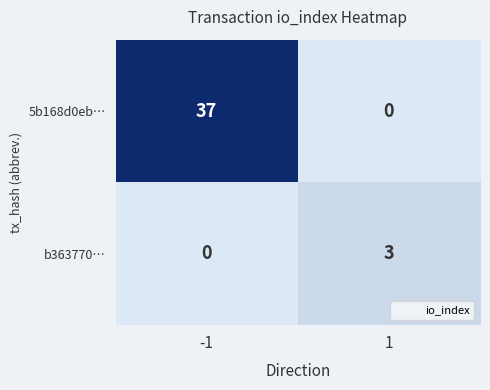

Reading left to right, list all the values displayed in this chart.

5b168d0eb…: -1=37	1=0
b363770…: -1=0	1=3